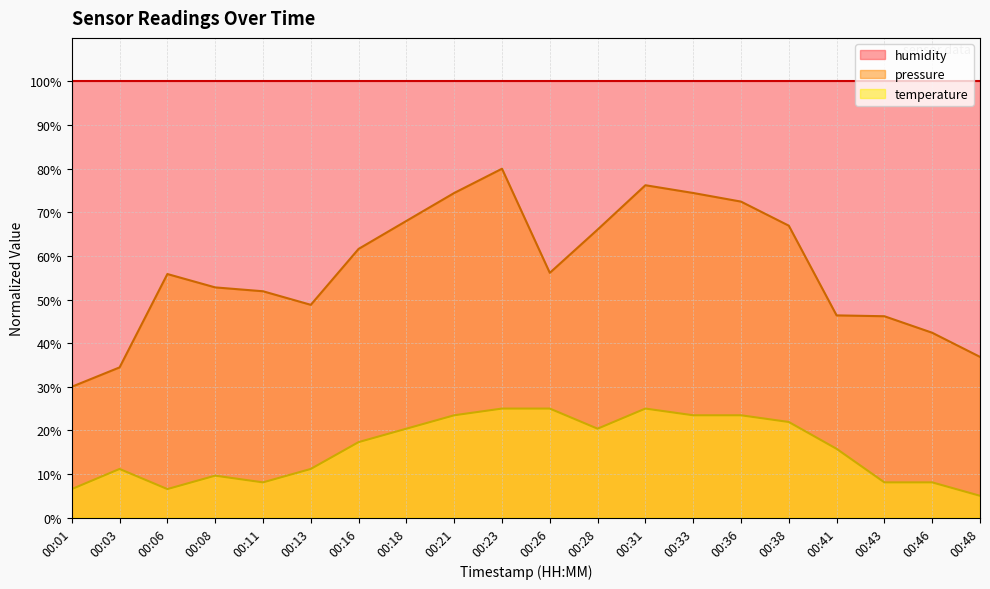

True or false: temperature and pressure intersect in this chart.

False